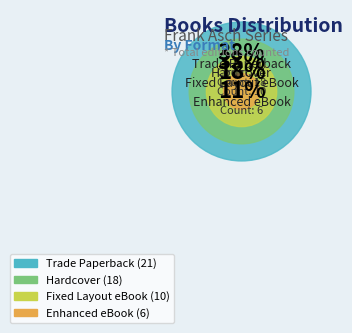

To the nearest percent, what is the combined percentage of Trade Paperback and Hardcover?

71%